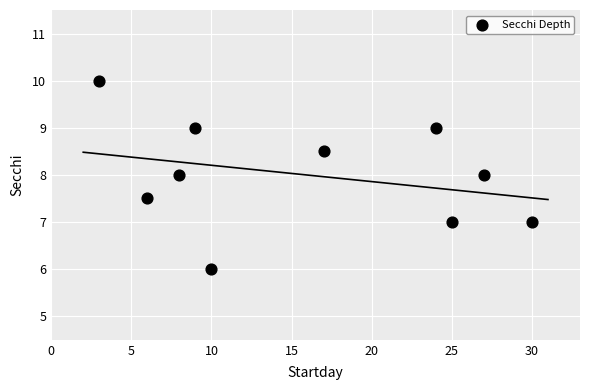

What is the average Y value?

8.0